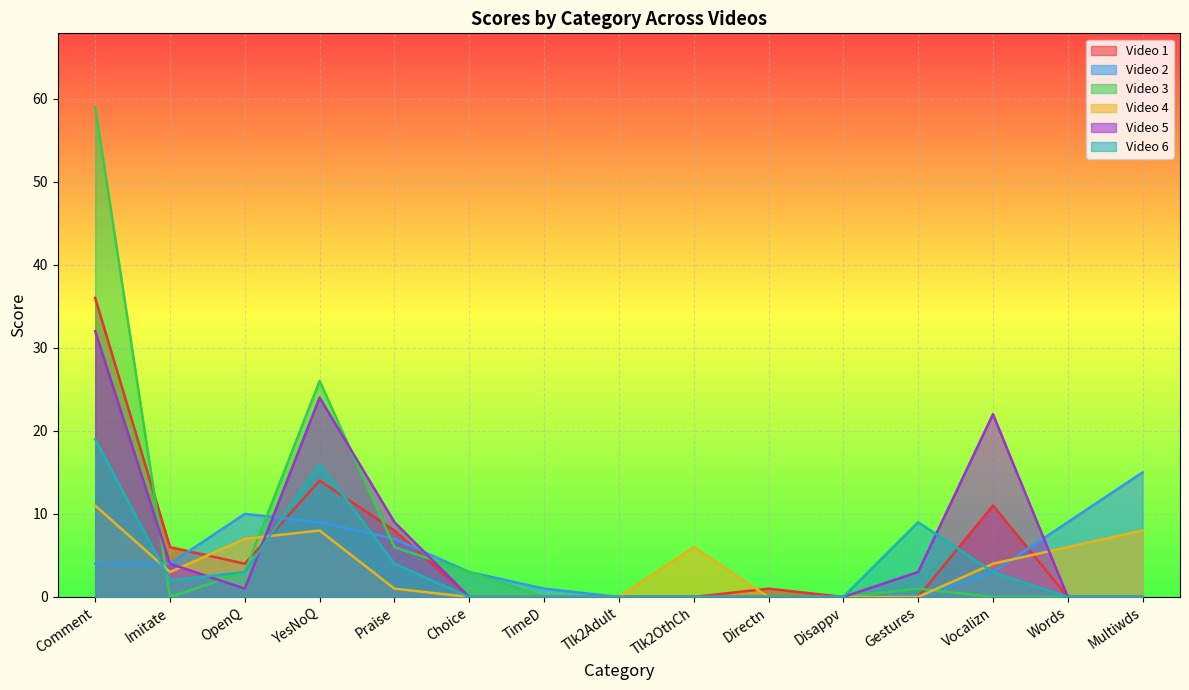

Rank the categories by Video 3 value from lowest to highest.

Imitate, TimeD, Tlk2Adult, Tlk2OthCh, Directn, Disappv, Vocalizn, Words, Multiwds, Gestures, OpenQ, Choice, Praise, YesNoQ, Comment